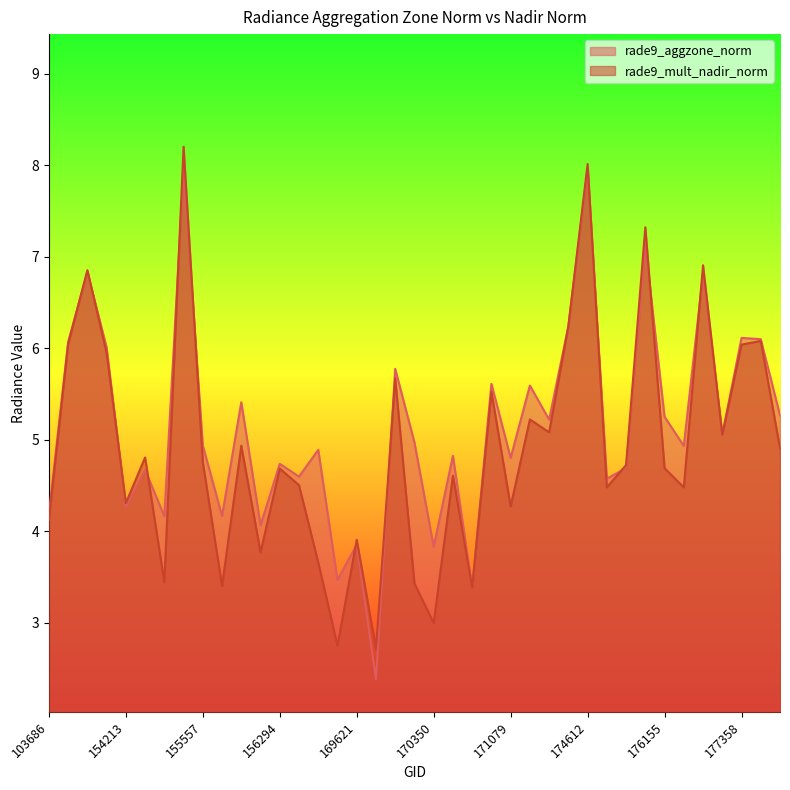

Which label corresponds to the smallest value in the chart?

169799